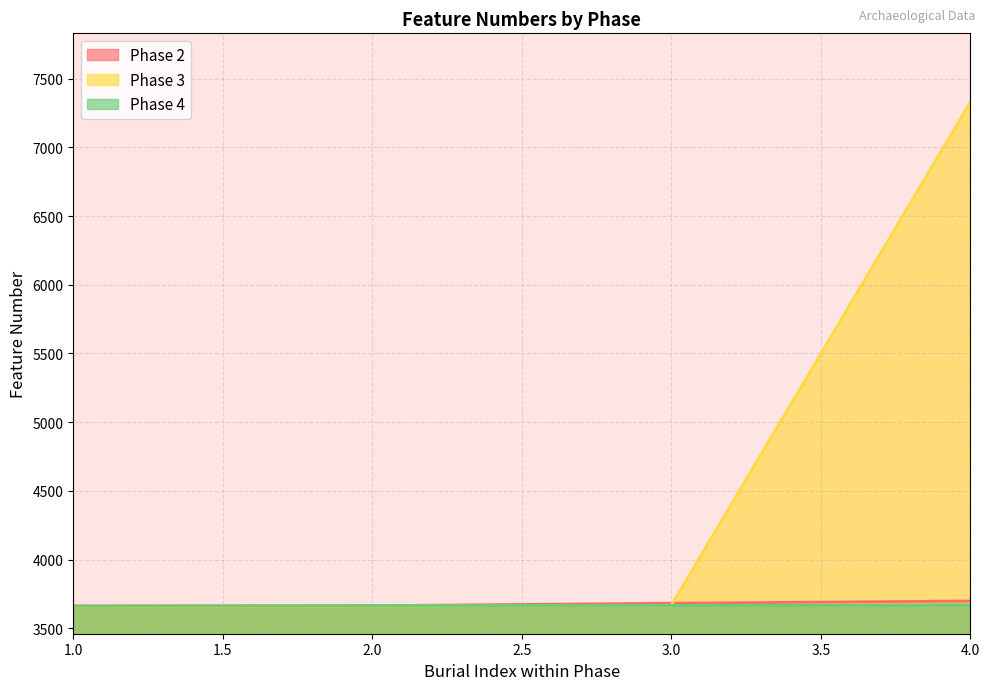

How many lines are shown in the chart?

3